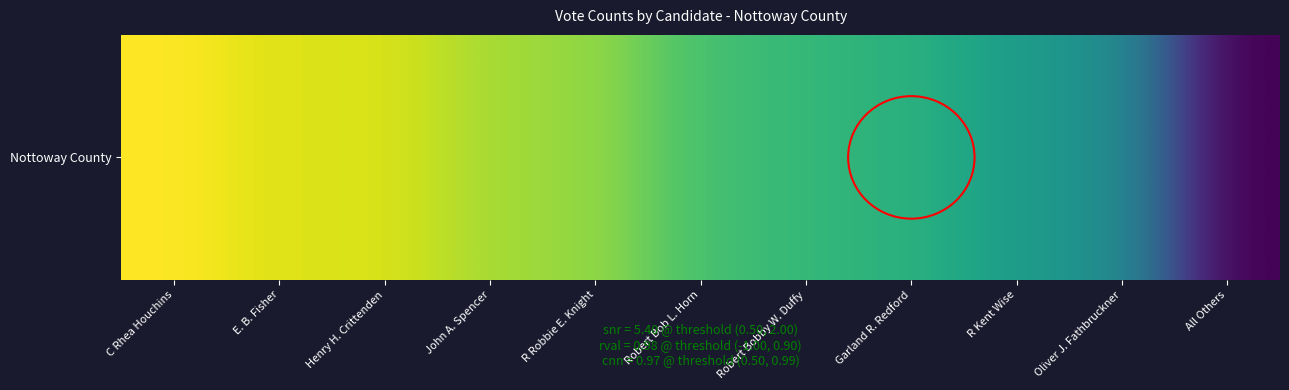

Rank the categories by value from lowest to highest.

All Others, Oliver J. Fathbruckner, R Kent Wise, Garland R. Redford, Robert Bobby W. Duffy, Robert Bob L. Horn, R Robbie E. Knight, John A. Spencer, Henry H. Crittenden, E. B. Fisher, C Rhea Houchins